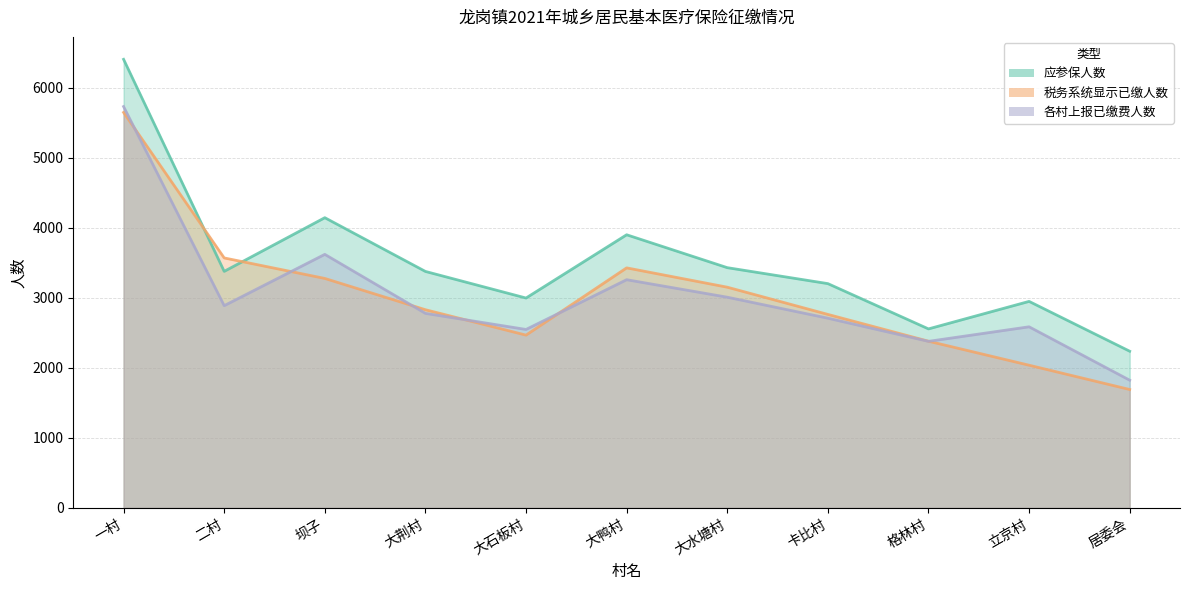

At which category is the sum across all series the highest?

一村